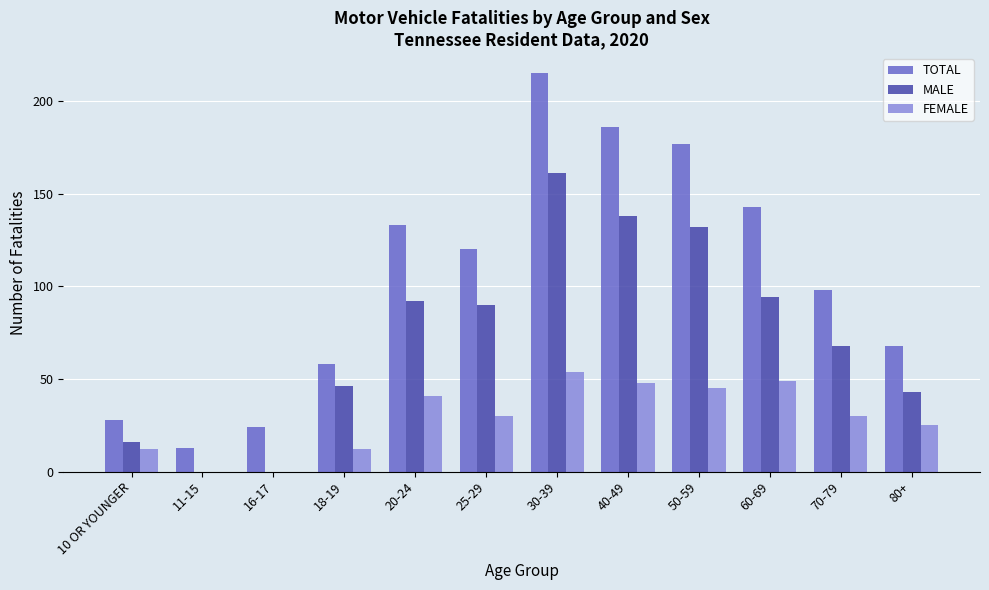

How many groups of bars are there?

12